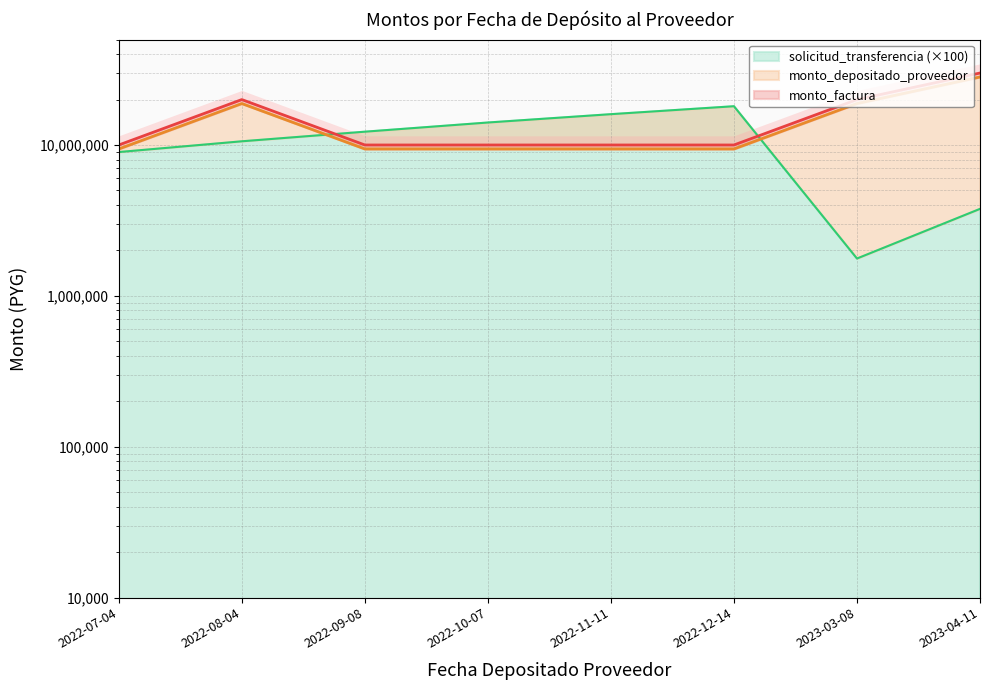

True or false: monto_factura and monto_depositado_proveedor cross at least once.

False